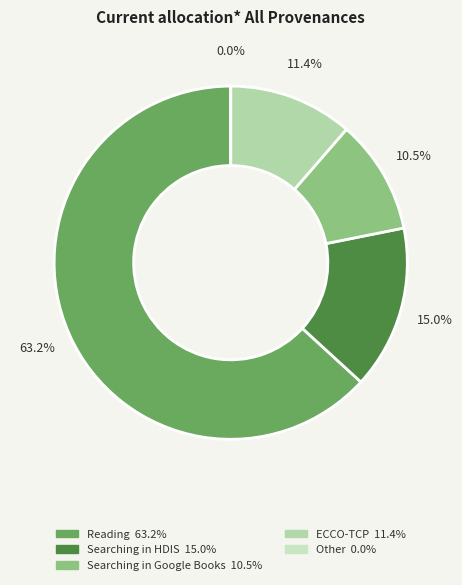

The Searching in Google Books slice represents 1% of the pie. True or false?

False